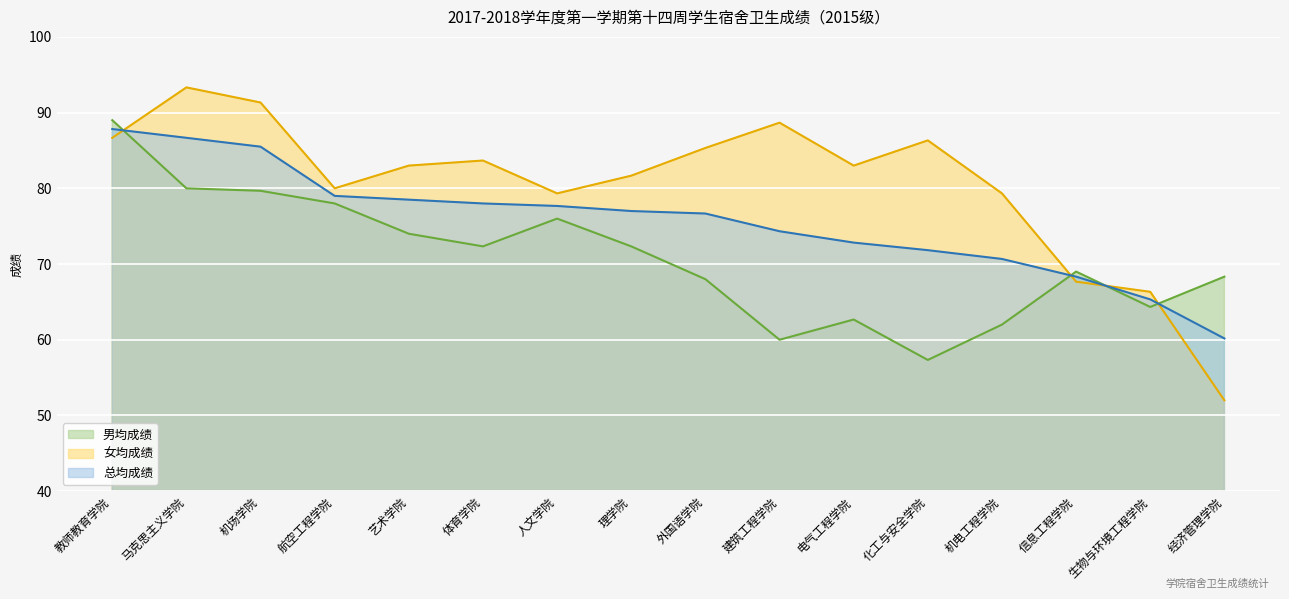

Between 马克思主义学院 and 人文学院, which series saw the biggest shift?

女均成绩